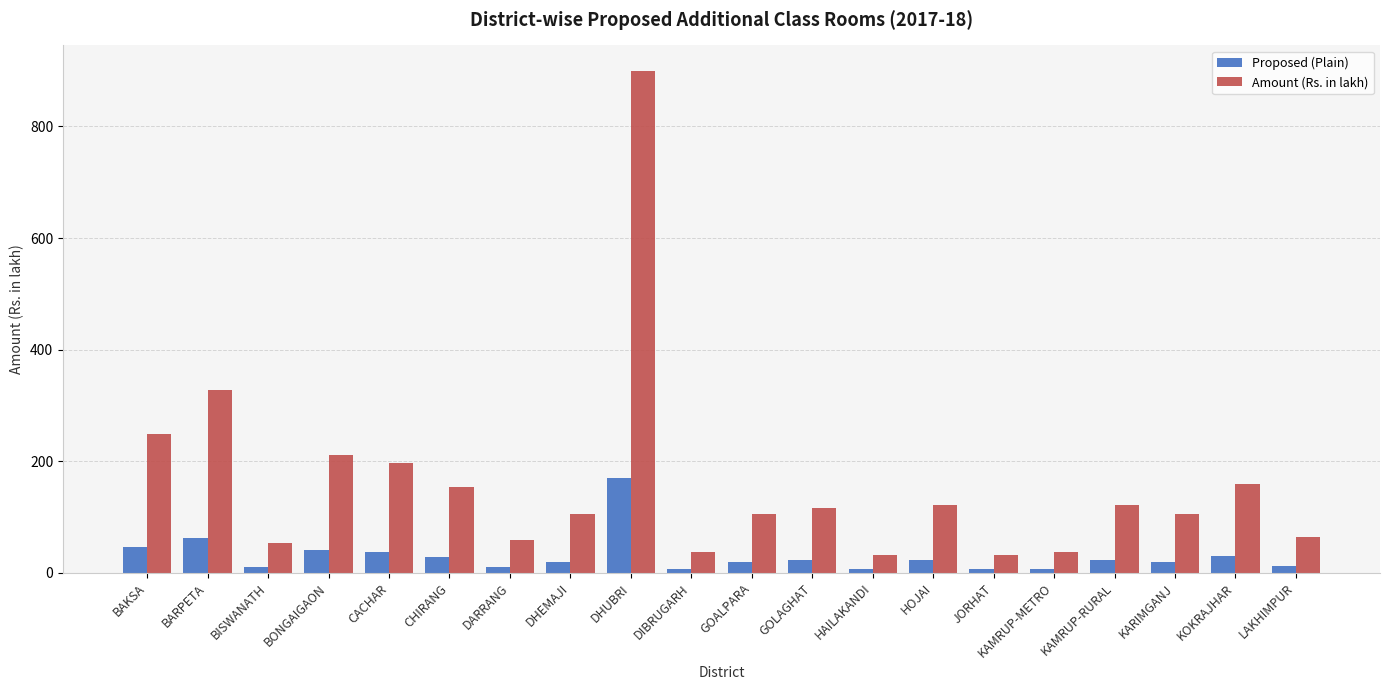

What value does the Proposed (Plain) series have at HOJAI?

23.0